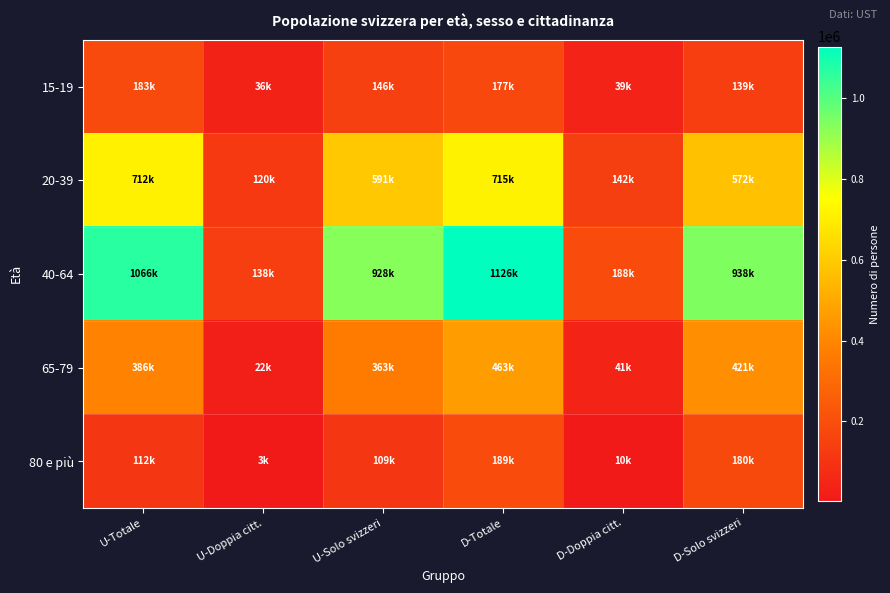

Reading left to right, transcribe all the data shown in this chart.

15-19: U-Totale=182553.3	U-Doppia citt.=36299.8	U-Solo svizzeri=146253.6	D-Totale=177249.9	D-Doppia citt.=38641.1	D-Solo svizzeri=138608.8
20-39: U-Totale=711735.4	U-Doppia citt.=120448.5	U-Solo svizzeri=591286.9	D-Totale=714512.0	D-Doppia citt.=142187.6	D-Solo svizzeri=572324.4
40-64: U-Totale=1065778.2	U-Doppia citt.=137979.4	U-Solo svizzeri=927798.8	D-Totale=1126079.1	D-Doppia citt.=188120.4	D-Solo svizzeri=937958.7
65-79: U-Totale=385709.6	U-Doppia citt.=22390.9	U-Solo svizzeri=363318.6	D-Totale=462520.5	D-Doppia citt.=41397.6	D-Solo svizzeri=421122.9
80 e più: U-Totale=111761.4	U-Doppia citt.=3109.0	U-Solo svizzeri=108652.4	D-Totale=189285.5	D-Doppia citt.=9533.5	D-Solo svizzeri=179752.0